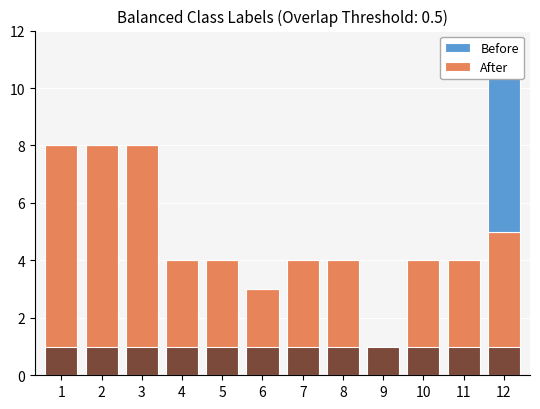

Reading right to left, transcribe all the data shown in this chart.

After: 12=5	11=4	10=4	9=1	8=4	7=4	6=3	5=4	4=4	3=8	2=8	1=8
Before: 12=6	11=0	10=0	9=0	8=0	7=0	6=0	5=0	4=0	3=0	2=0	1=0